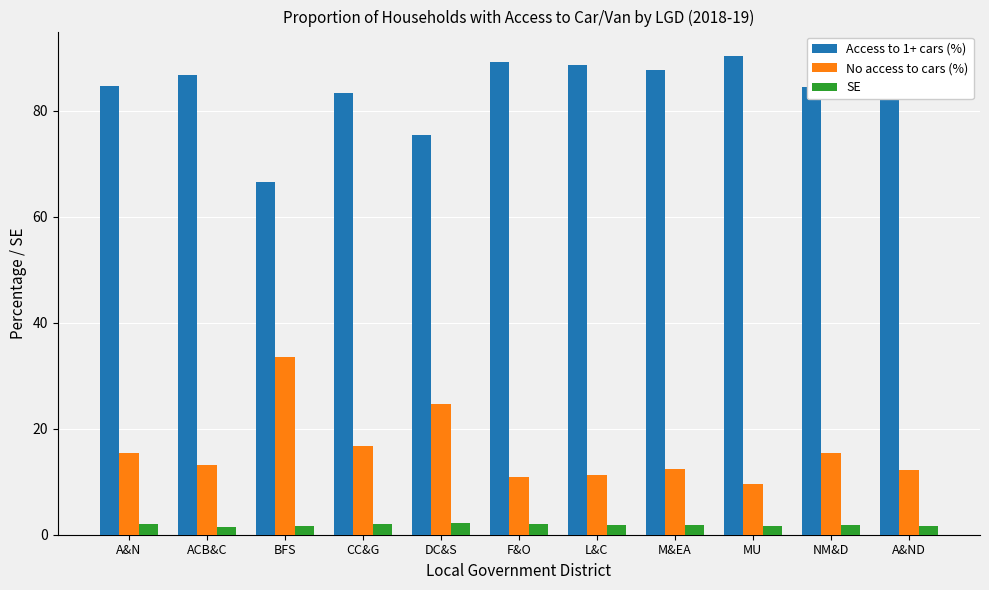

List the series in order of their peak value, highest first.

Access to 1+ cars (%), No access to cars (%), SE